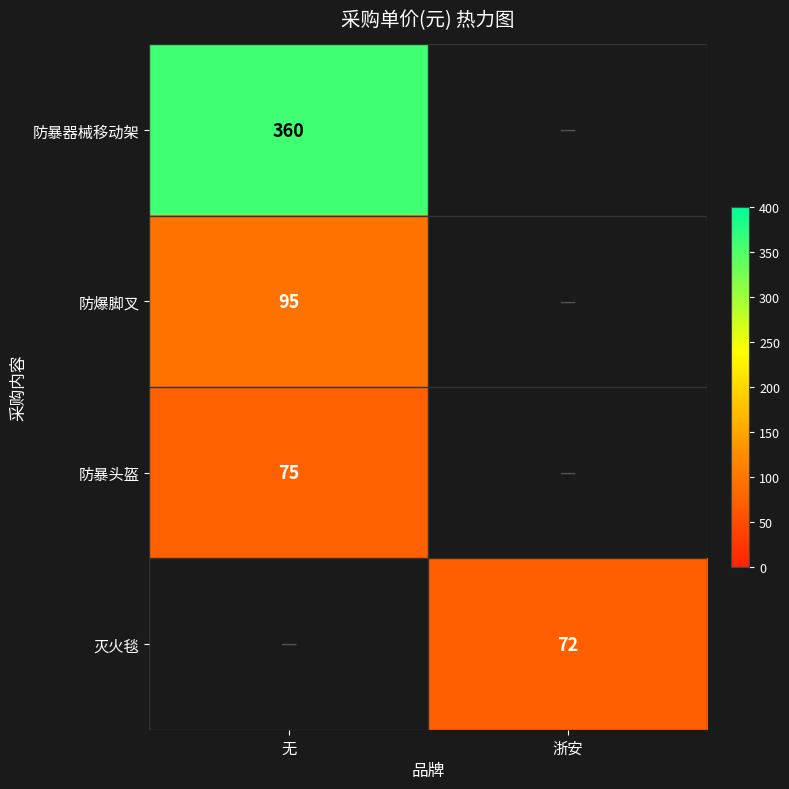

At how many categories does at least one series exceed 163?

1